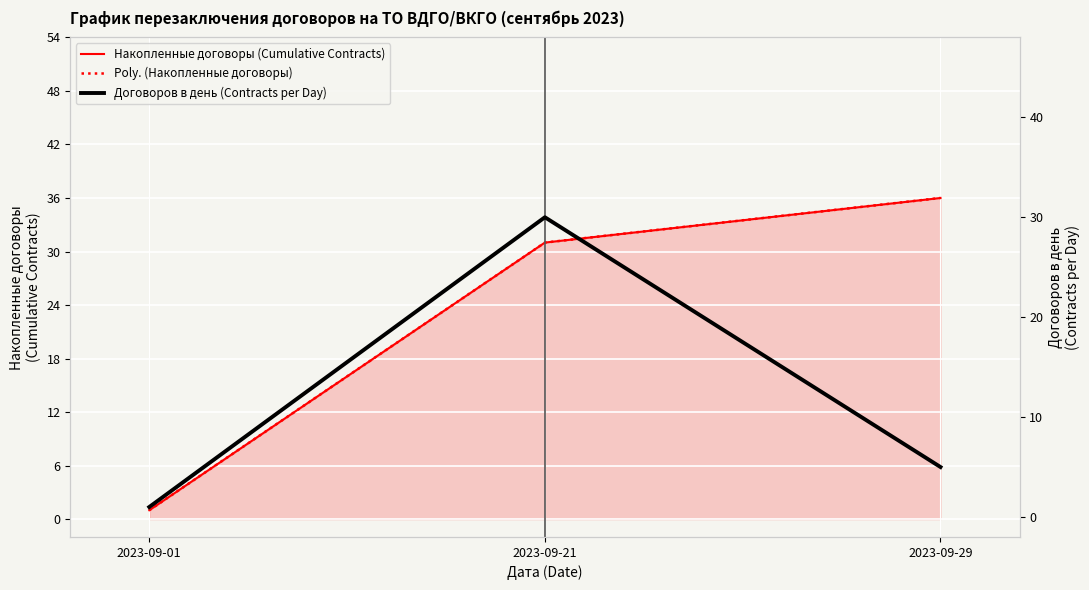

How many lines are shown in the chart?

3